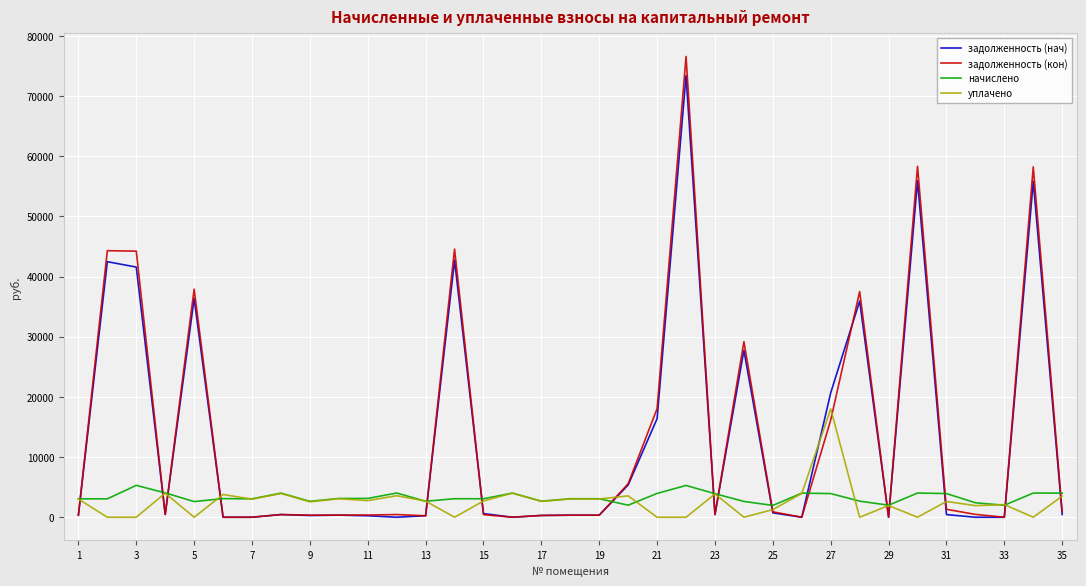

How many times do задолженность (кон) and начислено cross each other?

16